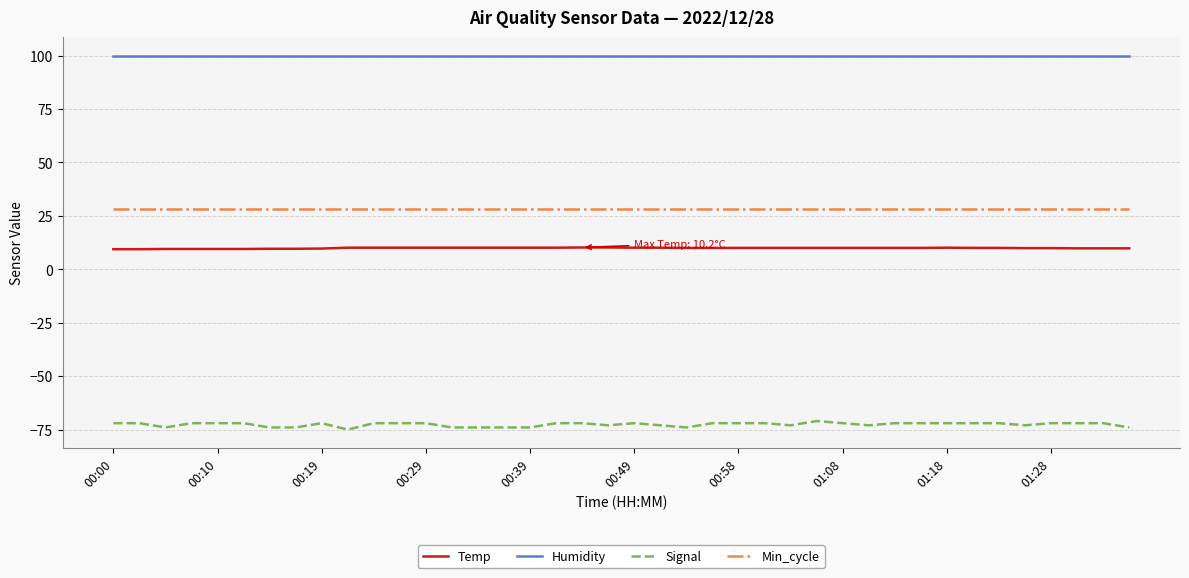

Which series has the widest spread of values?

Signal